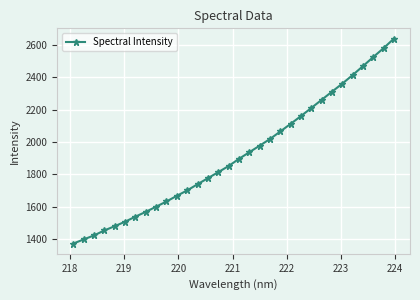

True or false: there are more than 2 points higher than both neighbors.

False